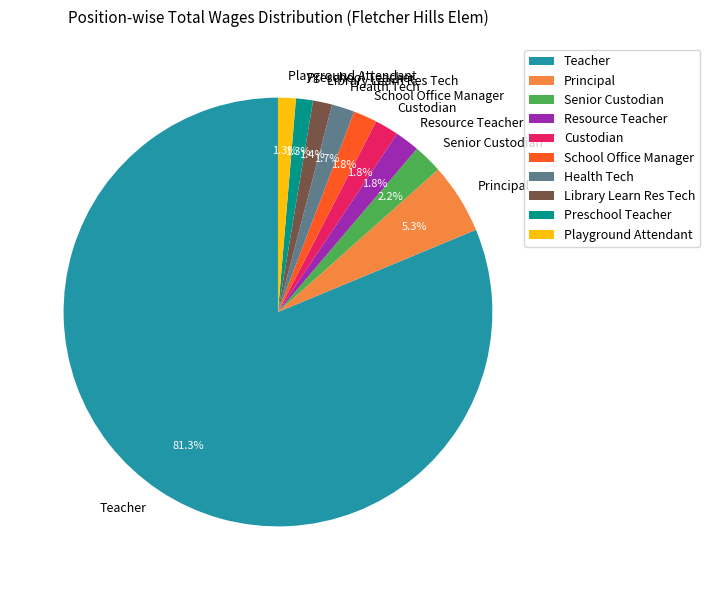

Is it true that Principal is 1% of the pie?

False